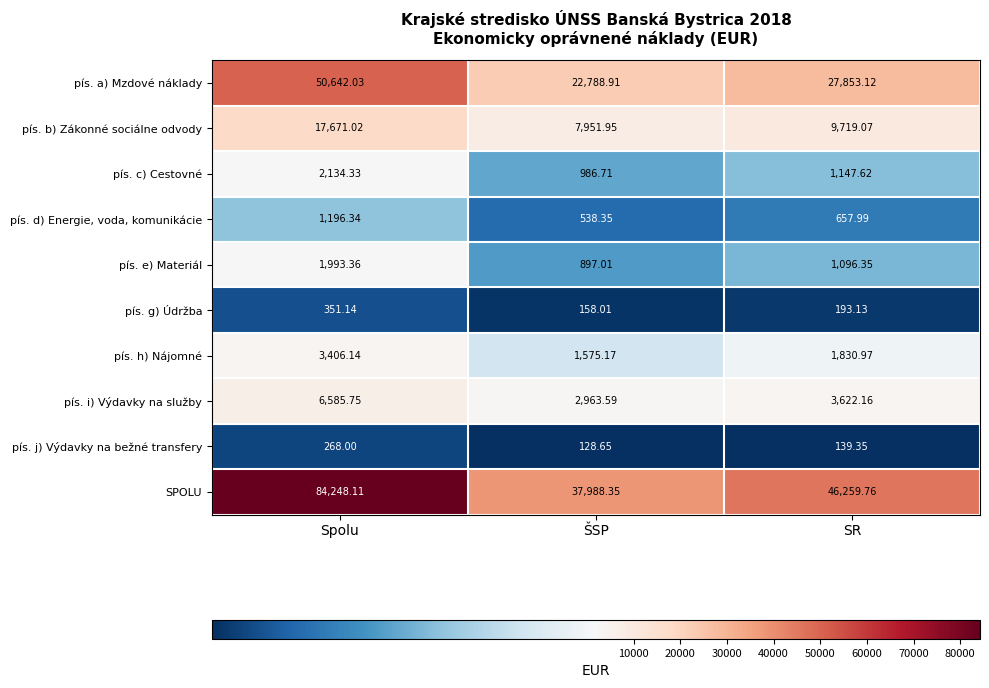

At which label does SPOLU first exceed 46259?

Spolu